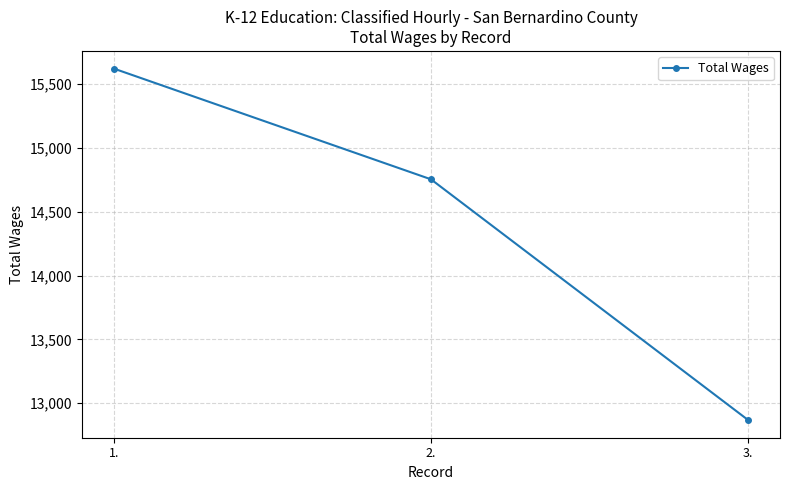

What is the label of the 1st point from the right?

3.